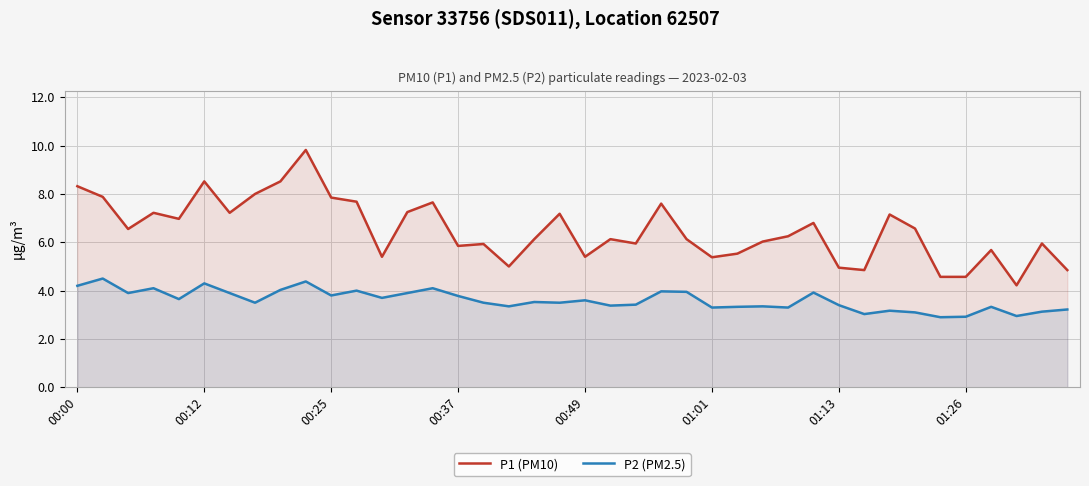

What are all the series names shown in the legend?

P1 (PM10), P2 (PM2.5)